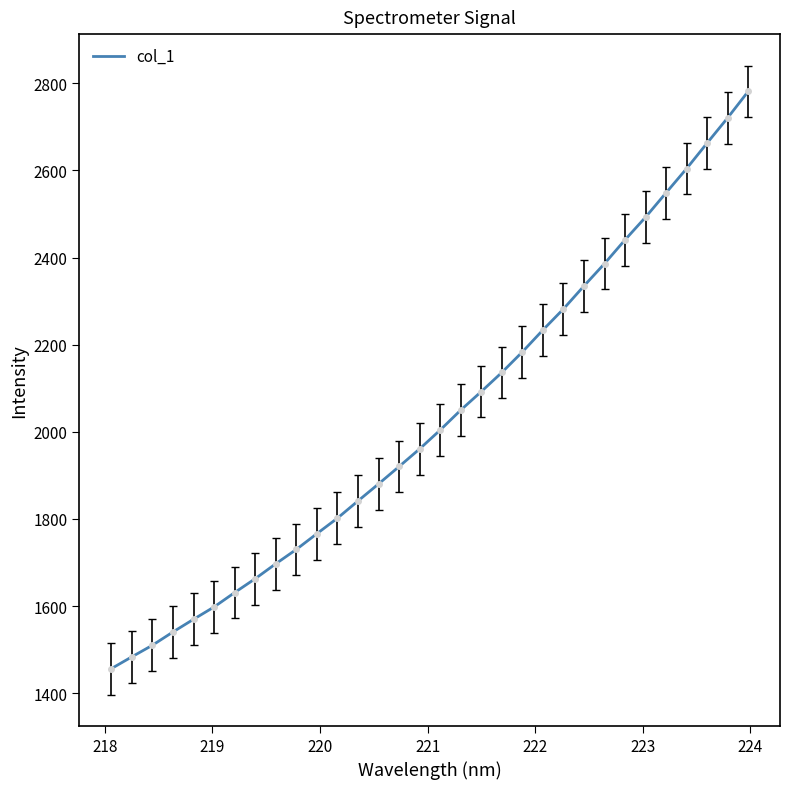

What is the greatest value displayed?

2781.2